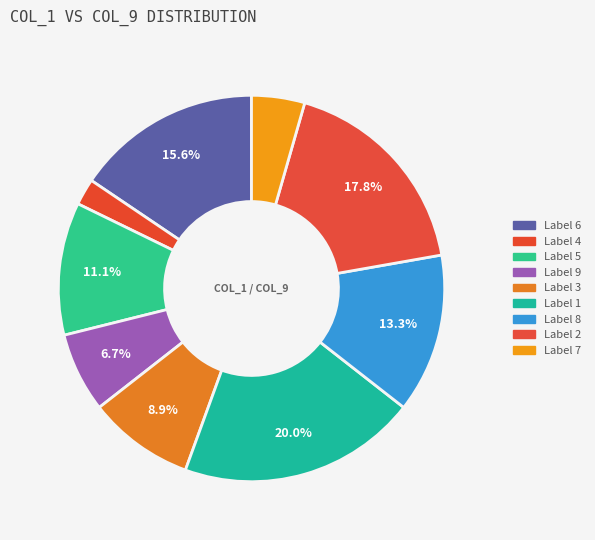

How many slices are in this pie chart?

9